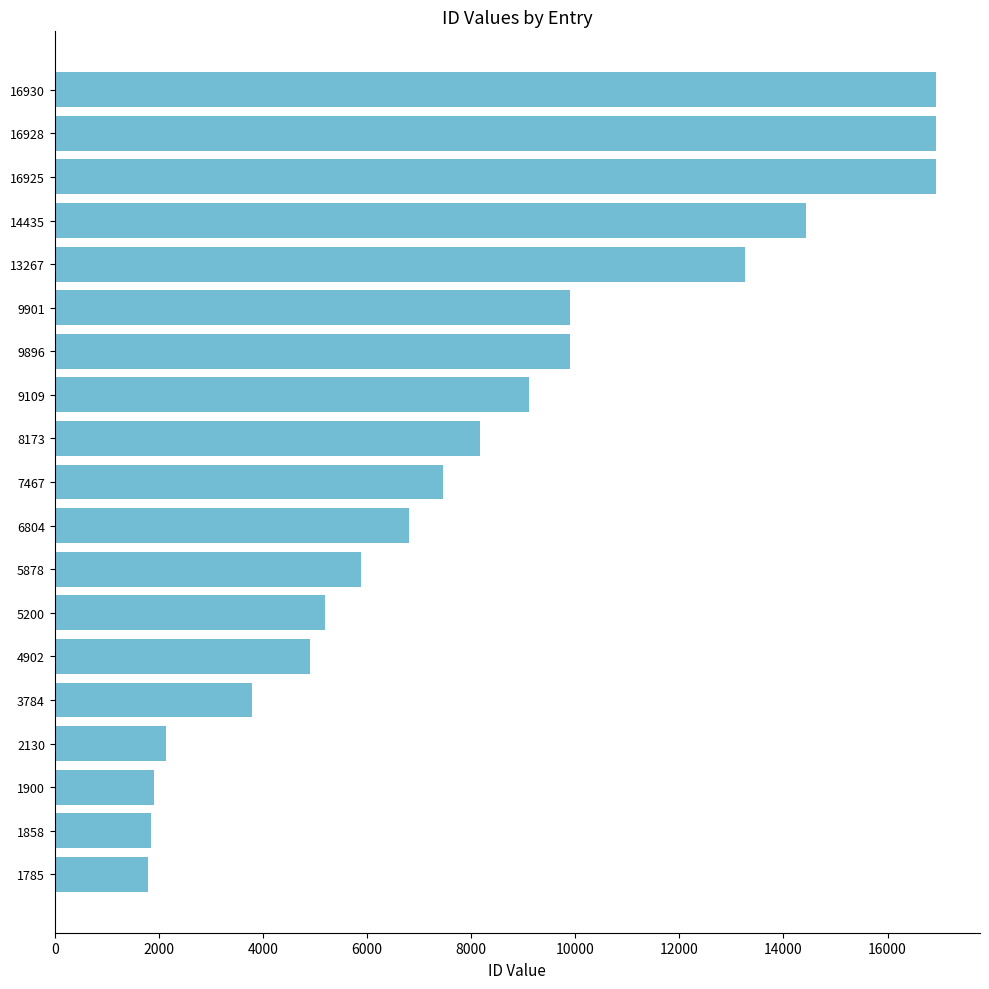

The chart shows a value of 3784 at 3784. True or false?

True